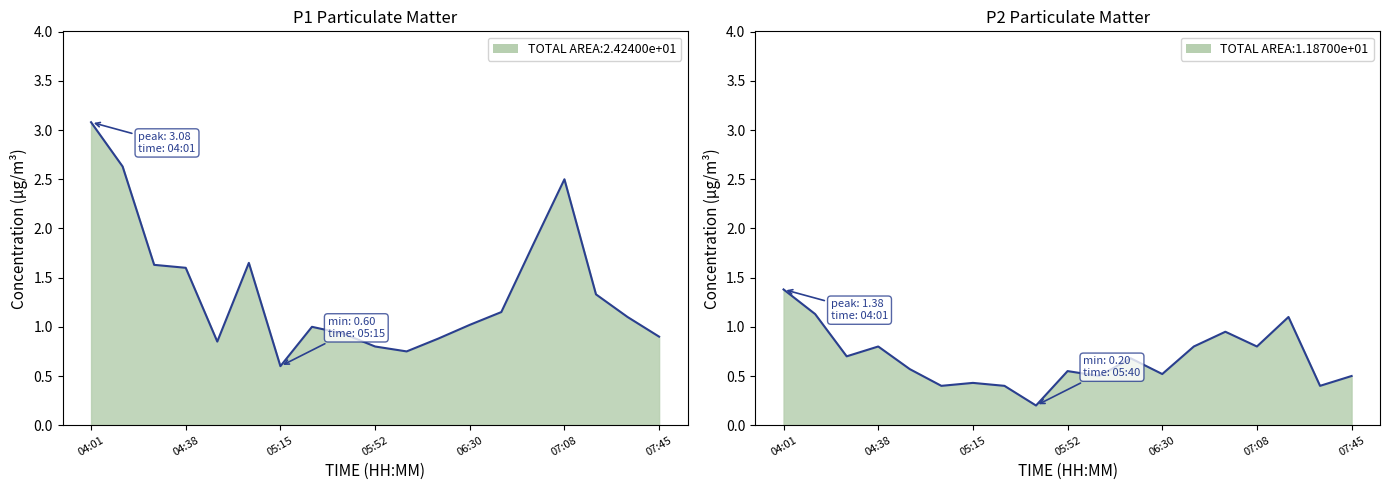

What is the highest value of the P2 series?

1.4